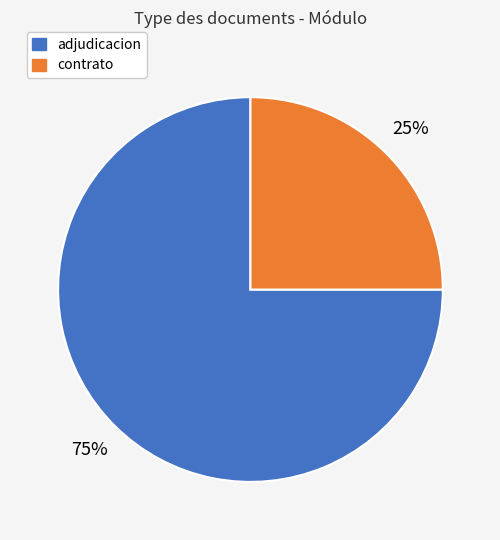

To the nearest percent, what is the average slice percentage?

50%